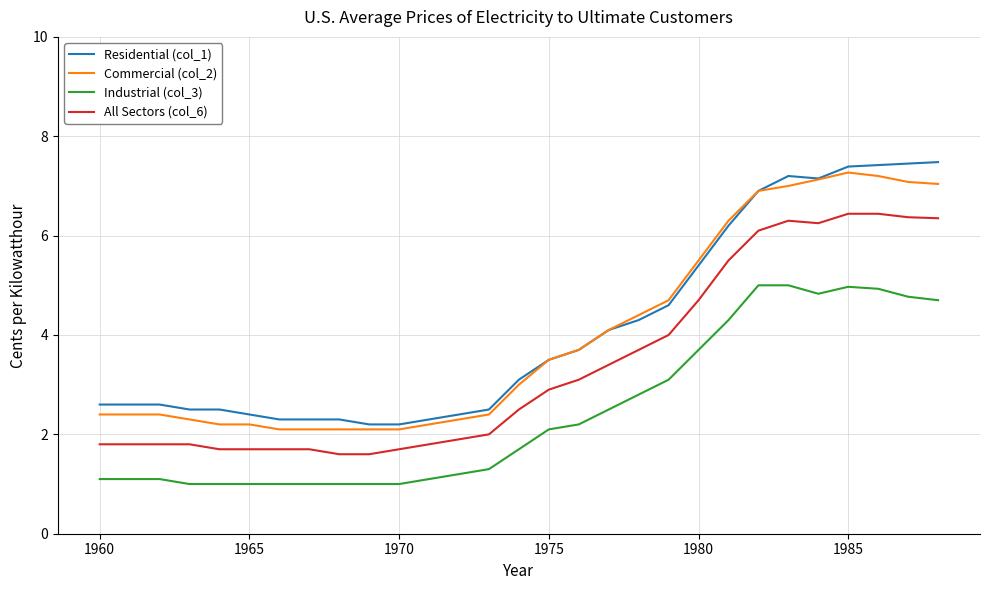

What is the smallest value displayed?

1.0